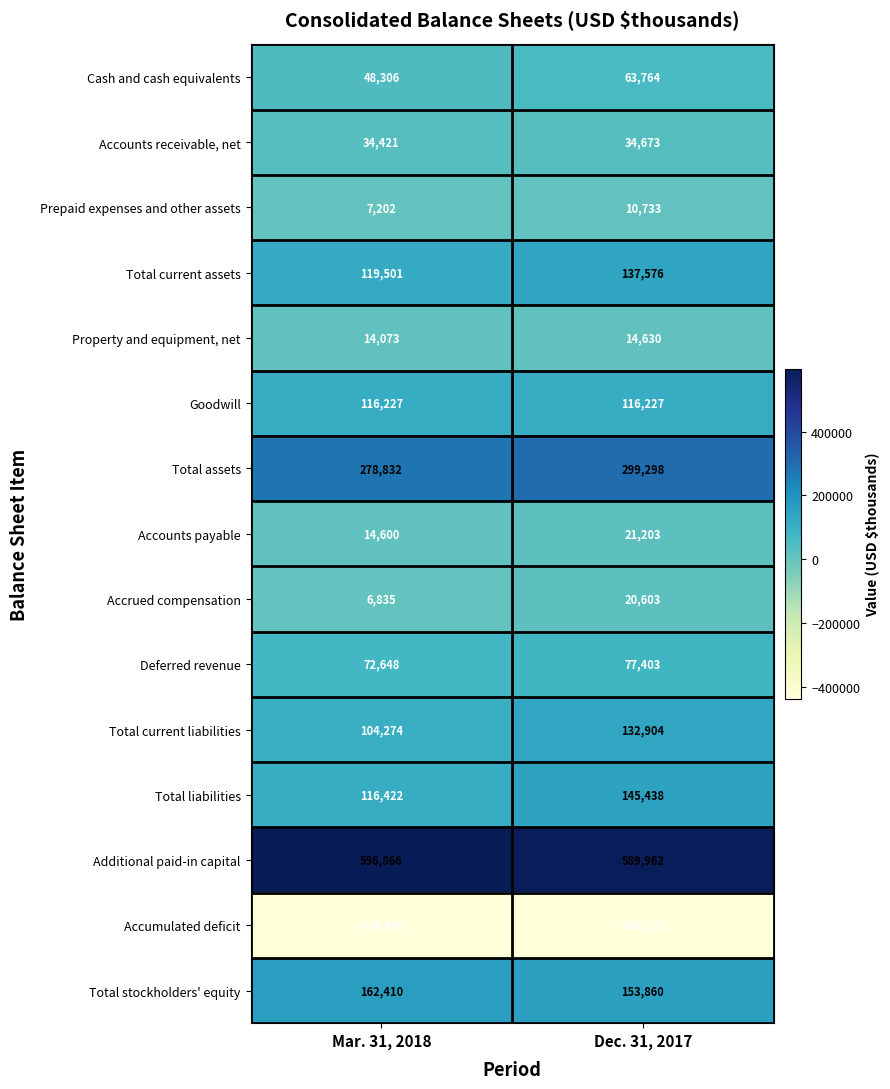

Reading left to right, what are all the values shown in this chart?

Cash and cash equivalents: 48306	63764
Accounts receivable, net: 34421	34673
Prepaid expenses and other assets: 7202	10733
Total current assets: 119501	137576
Property and equipment, net: 14073	14630
Goodwill: 116227	116227
Total assets: 278832	299298
Accounts payable: 14600	21203
Accrued compensation: 6835	20603
Deferred revenue: 72648	77403
Total current liabilities: 104274	132904
Total liabilities: 116422	145438
Additional paid-in capital: 596866	589962
Accumulated deficit: -434490	-436110
Total stockholders' equity: 162410	153860